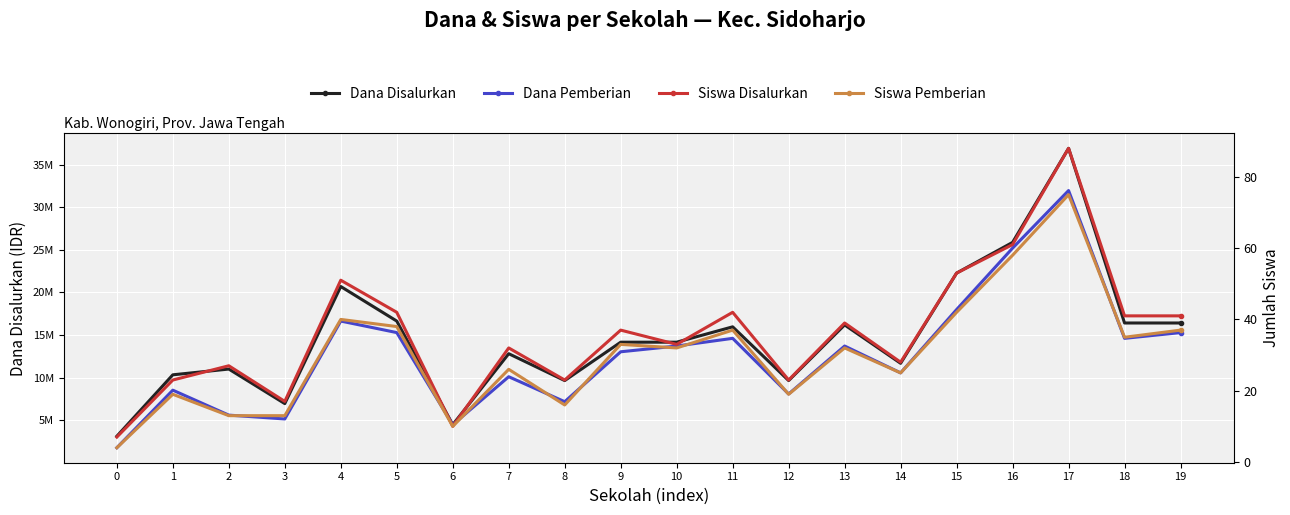

Is it true that Siswa Pemberian equals 4 at 2?

False